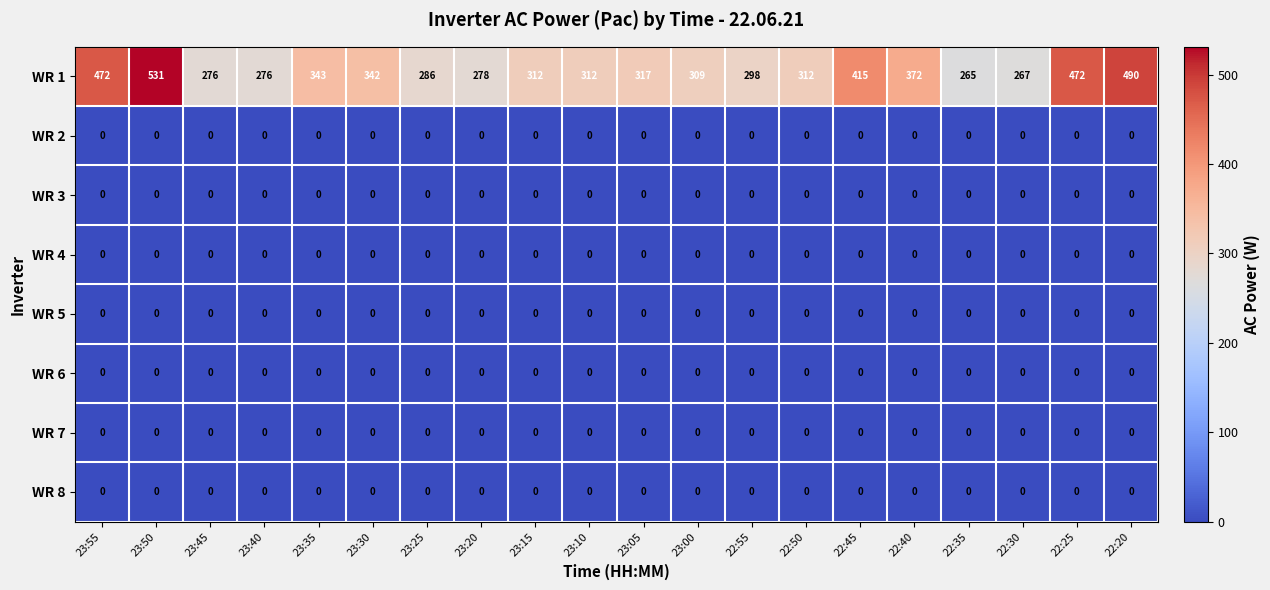

The value of WR 7 at 22:30 is 0. True or false?

True